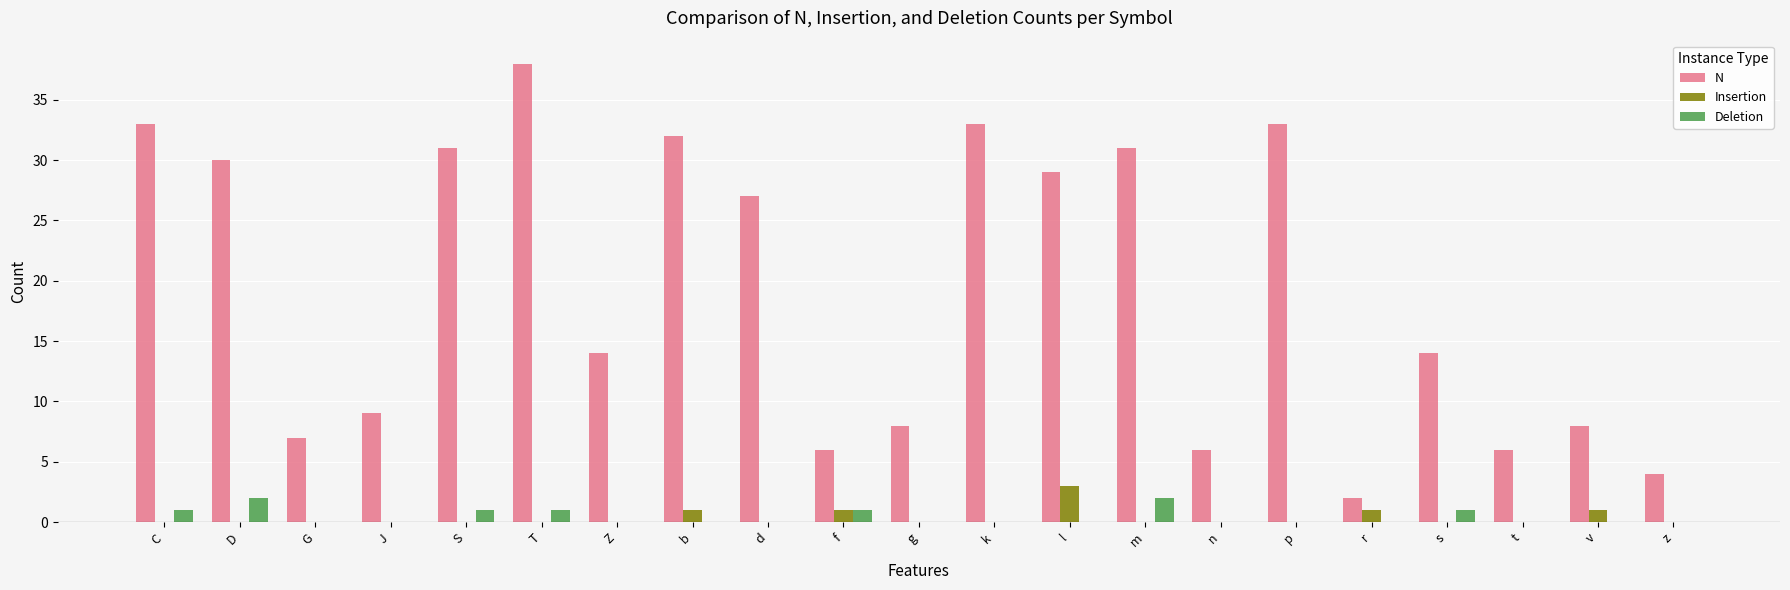

At which category is the sum across all series the highest?

T